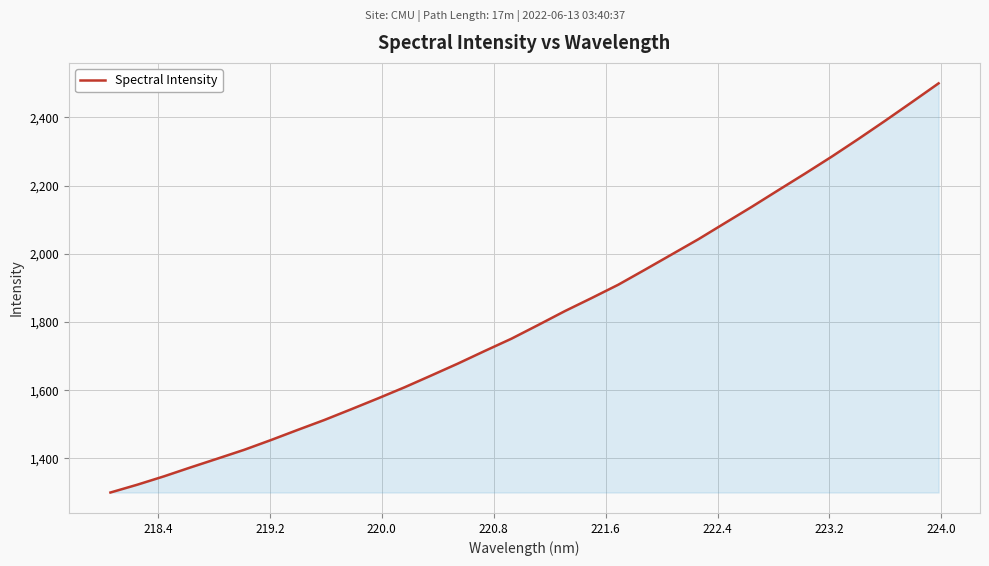

What is the minimum value shown in the chart?

1300.3